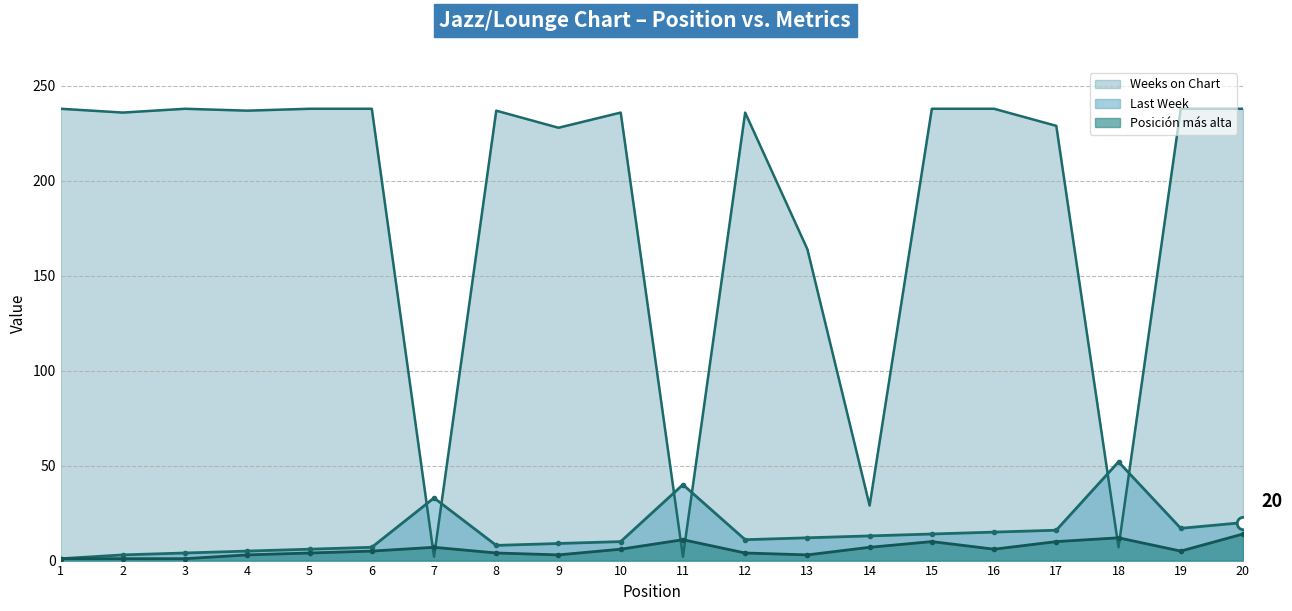

After their last crossing, which series has the higher values: Weeks on Chart or Posición más alta?

Weeks on Chart